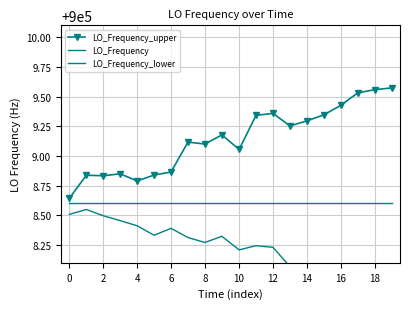

Is it true that LO_Frequency equals 321110.5 at 8?

False